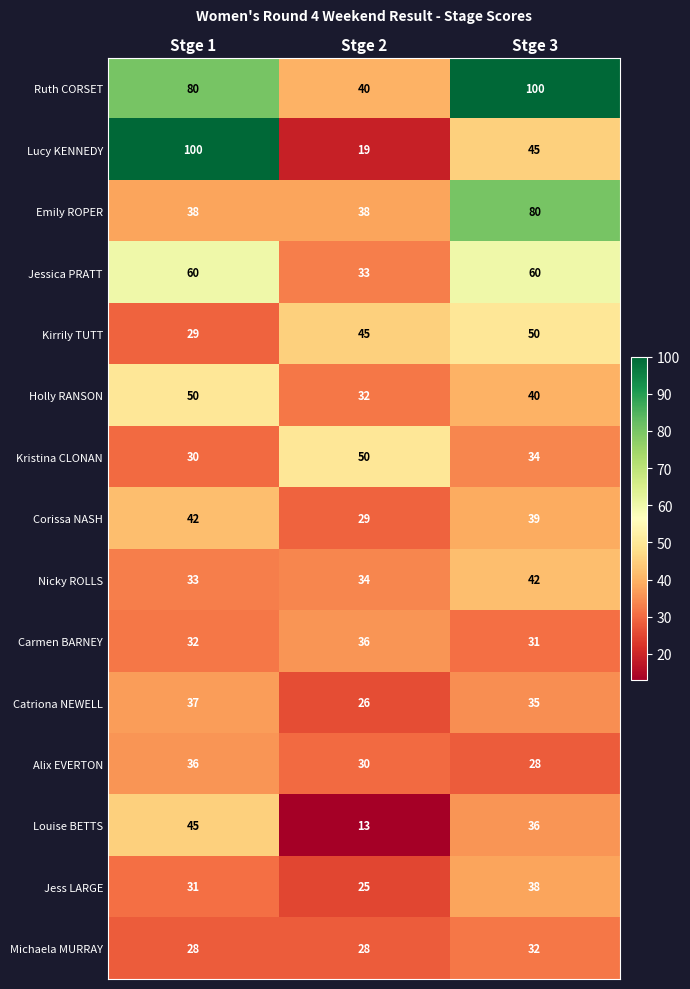

What is the average value of the Catriona NEWELL series?

33